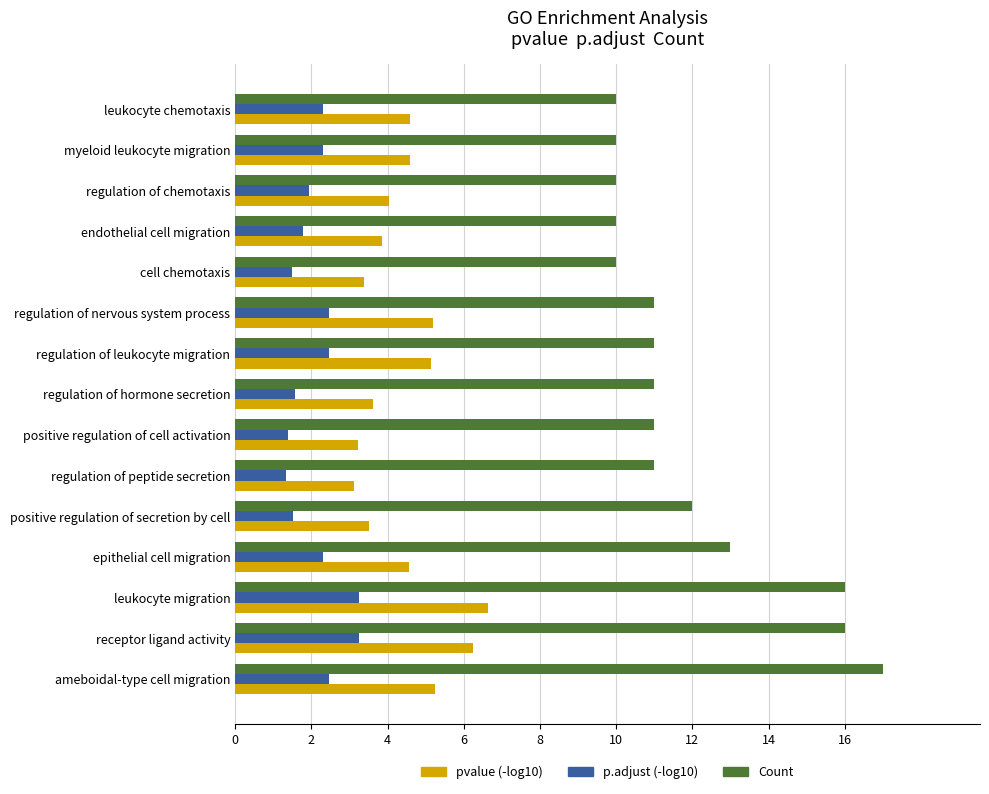

At which label does Count reach its peak?

ameboidal-type cell migration